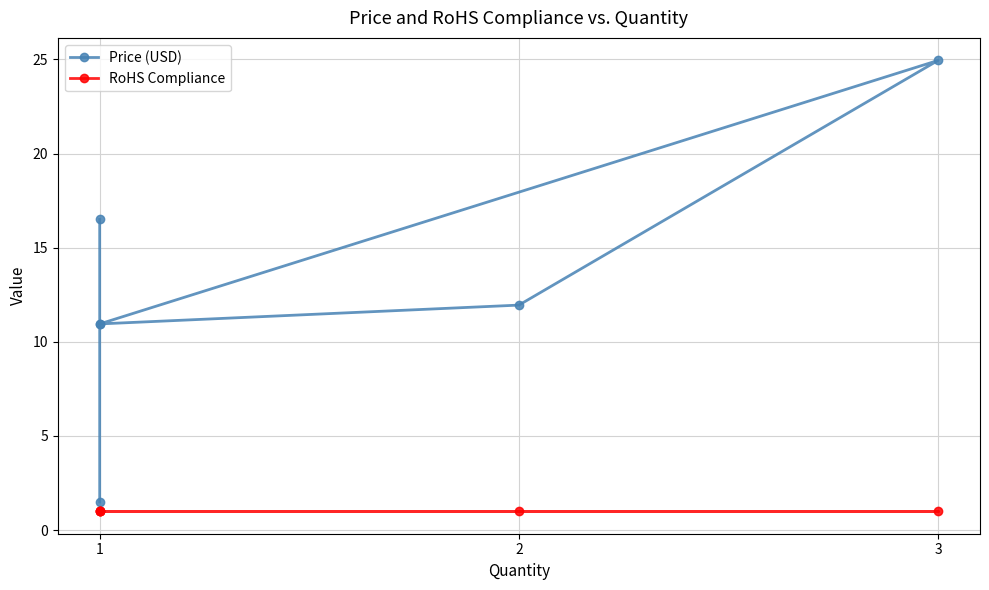

What are all the series names shown in the legend?

Price (USD), RoHS Compliance